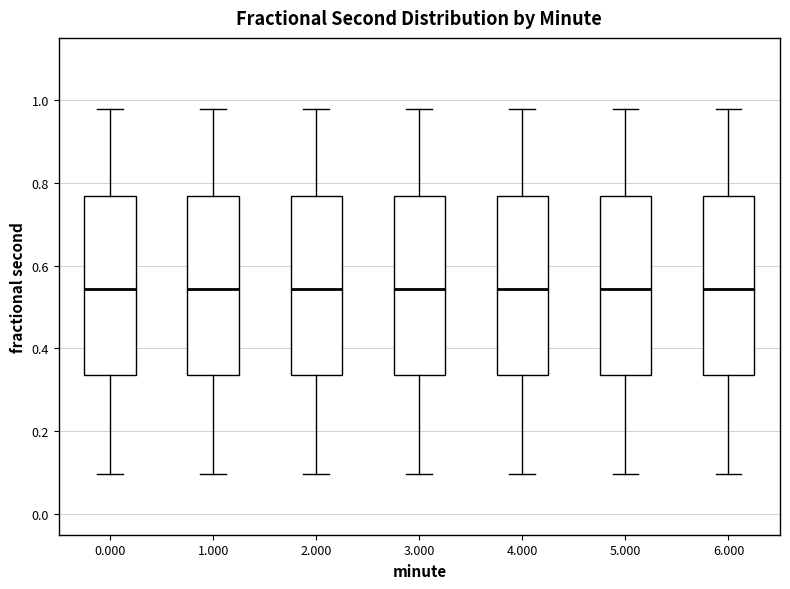

Reading left to right, transcribe this box plot: for each box, give where its median line is, the range the box spans, and where its two whiskers end, as read against the y-axis. The values are not printed on the chart, so give them approximately, as read against the axis.

0.000: median 0.54, box 0.34 to 0.76, whiskers 0.10 to 0.98
1.000: median 0.54, box 0.34 to 0.76, whiskers 0.10 to 0.98
2.000: median 0.54, box 0.34 to 0.76, whiskers 0.10 to 0.98
3.000: median 0.54, box 0.34 to 0.76, whiskers 0.10 to 0.98
4.000: median 0.54, box 0.34 to 0.76, whiskers 0.10 to 0.98
5.000: median 0.54, box 0.34 to 0.76, whiskers 0.10 to 0.98
6.000: median 0.54, box 0.34 to 0.76, whiskers 0.10 to 0.98